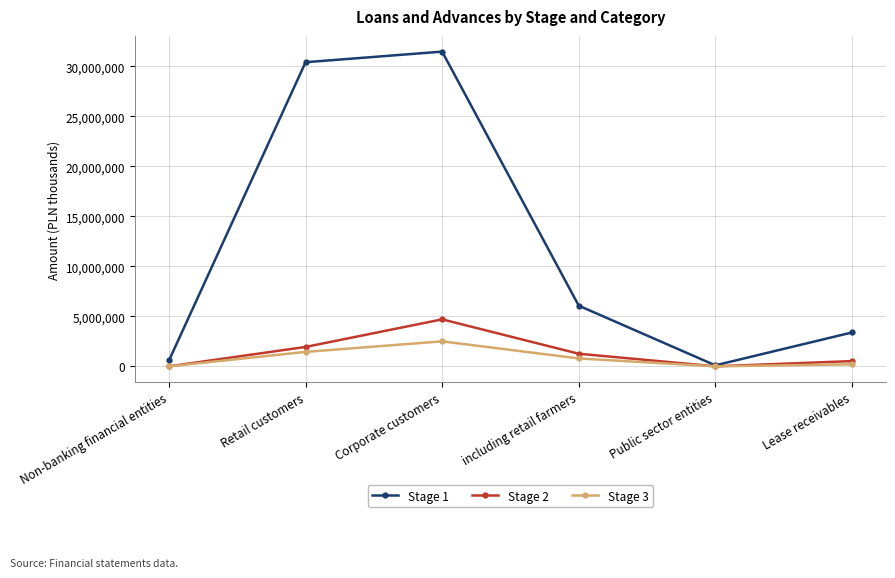

How many lines are shown in the chart?

3